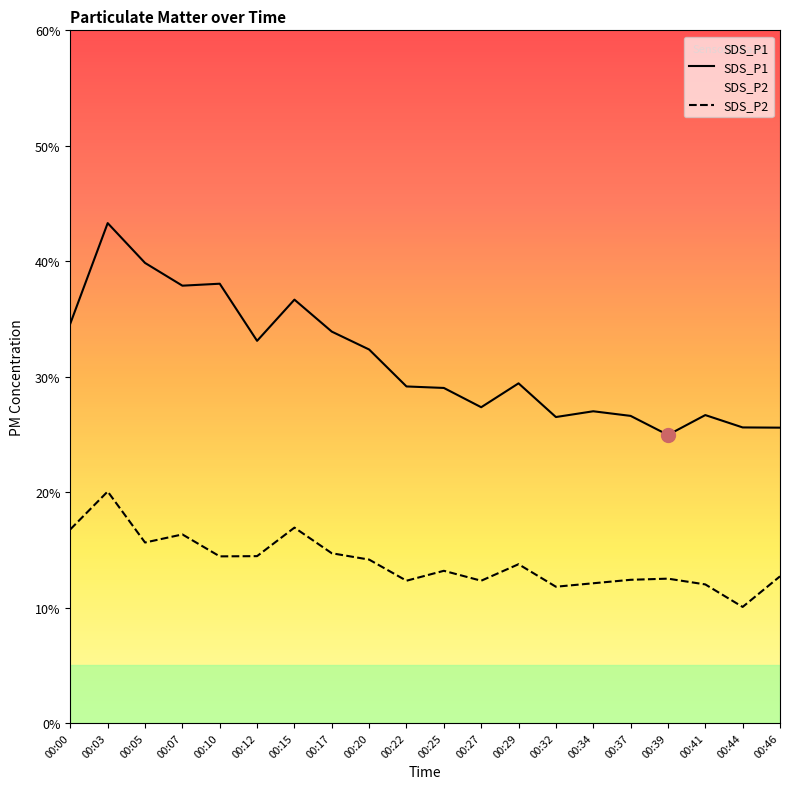

What is the total value across all series at 00:03?

63.3